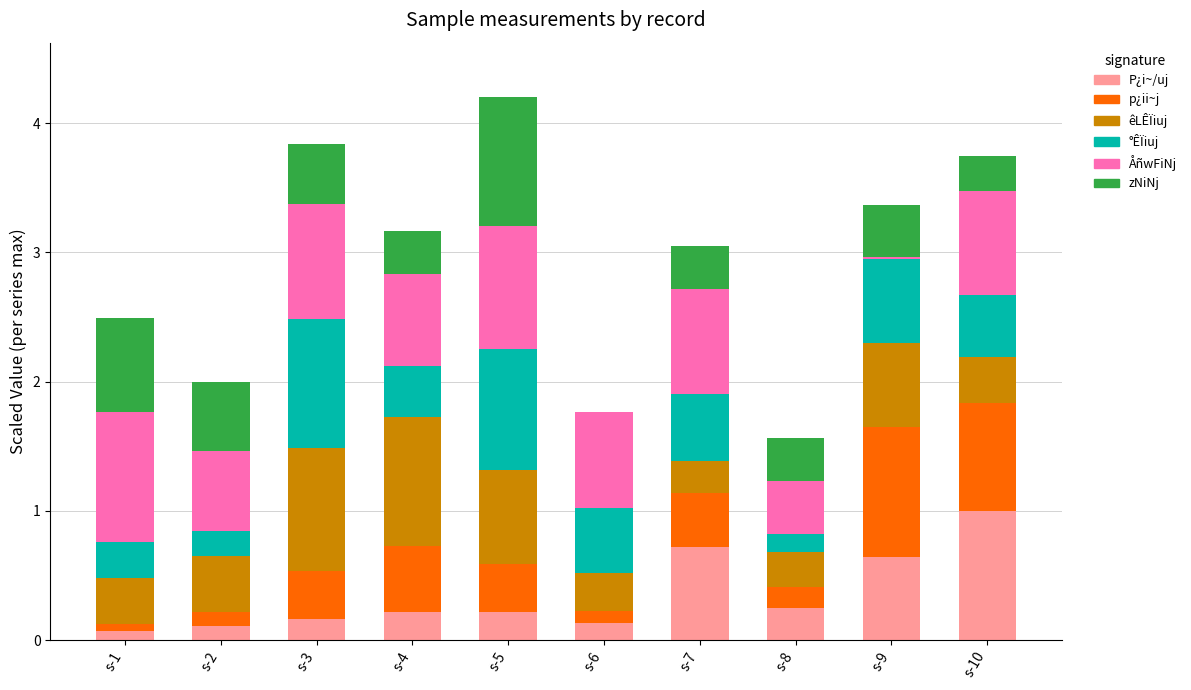

True or false: P¿i~/uj has a value of 0.4 at s-7.

False